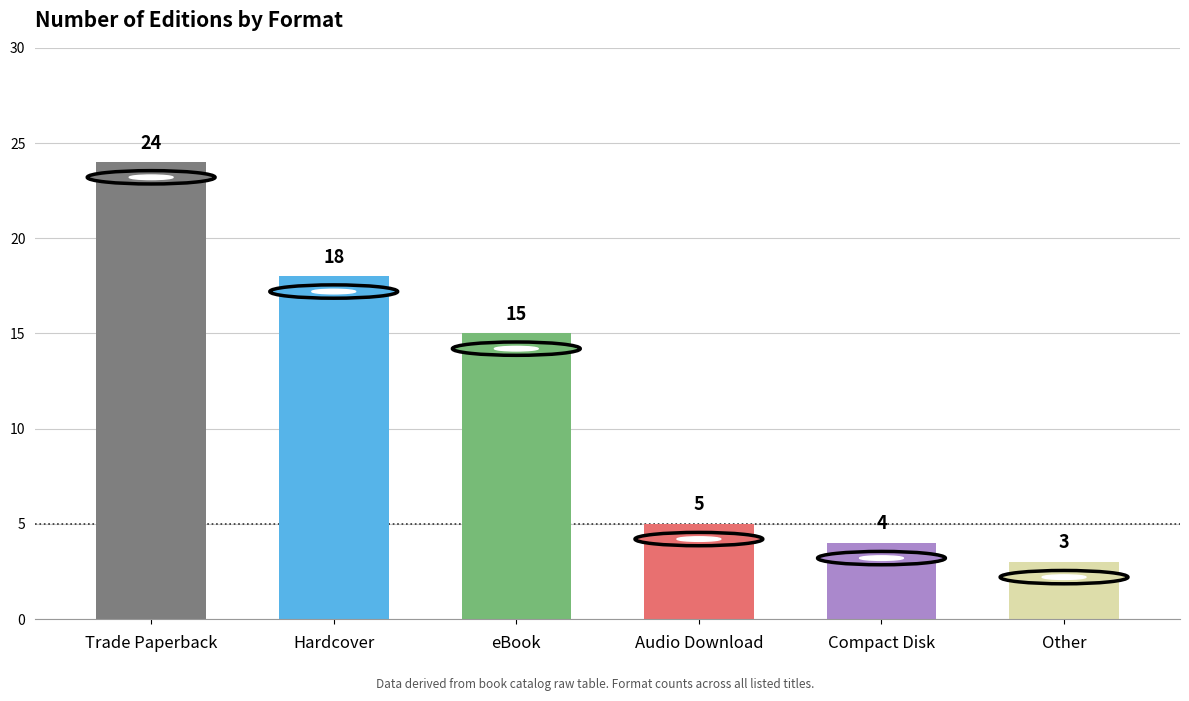

Does the chart contain any negative values?

No